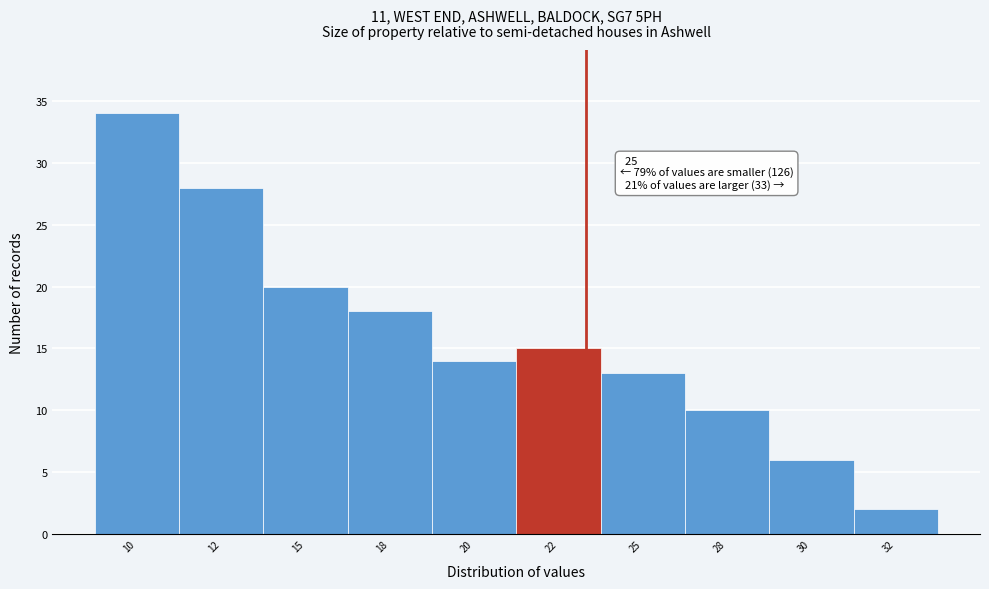

Reading left to right, extract all data points from this chart.

10=34	12=28	15=20	18=18	20=14	22=15	25=13	28=10	30=6	32=2